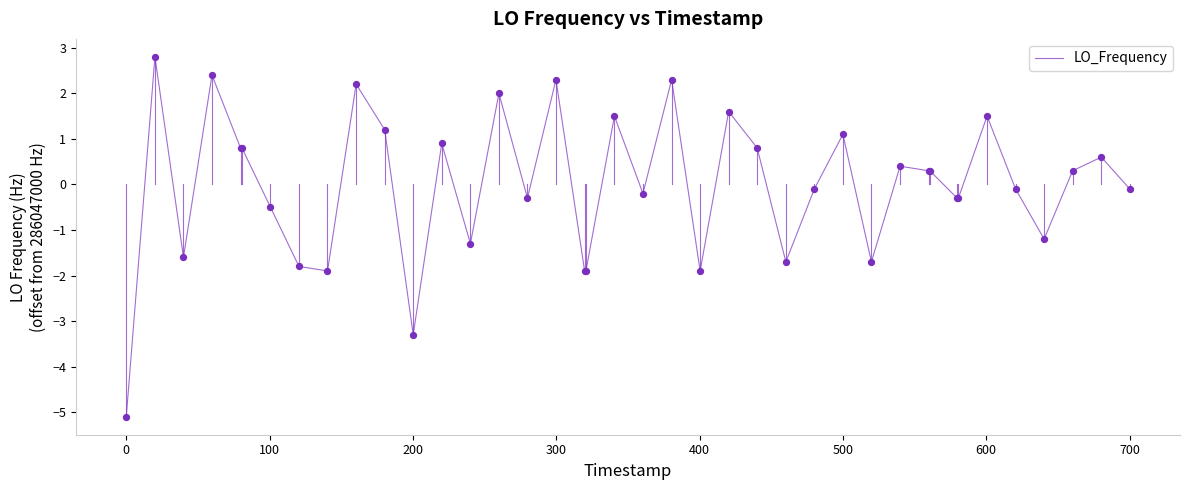

What is the difference between the maximum and minimum values?

7.9